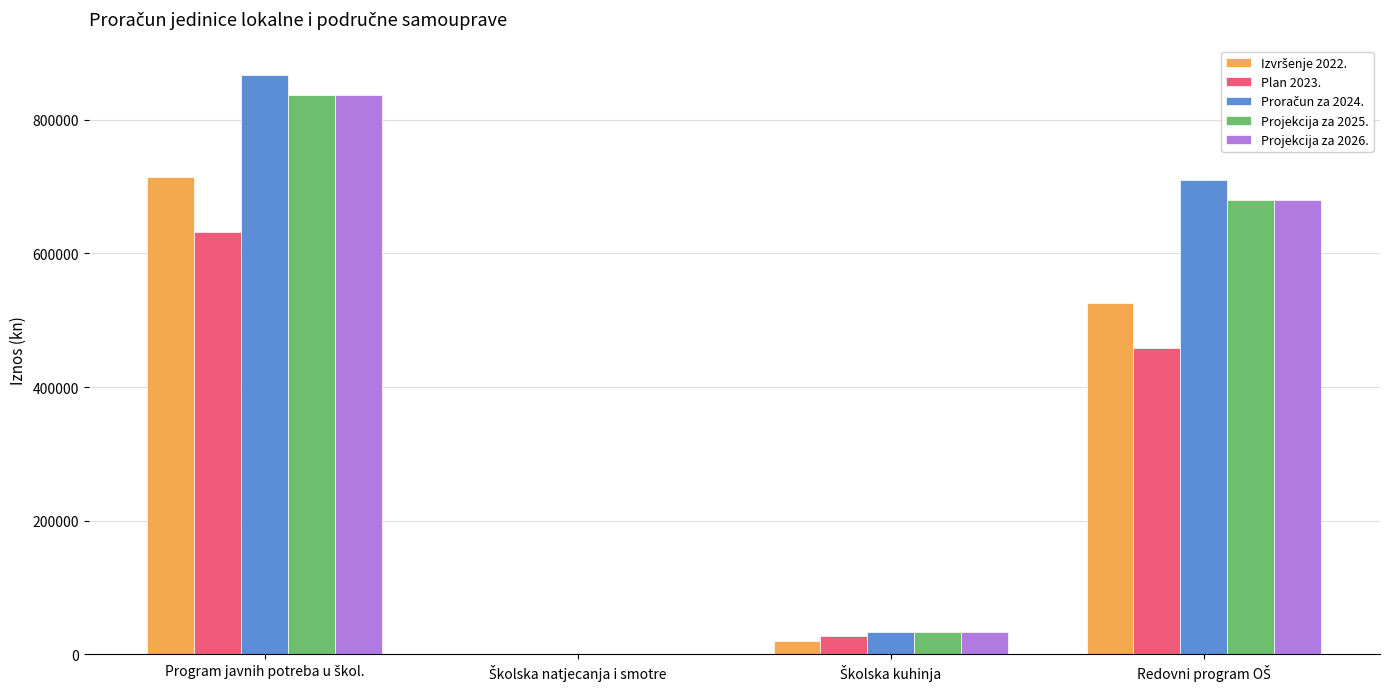

Are the bars horizontal?

No